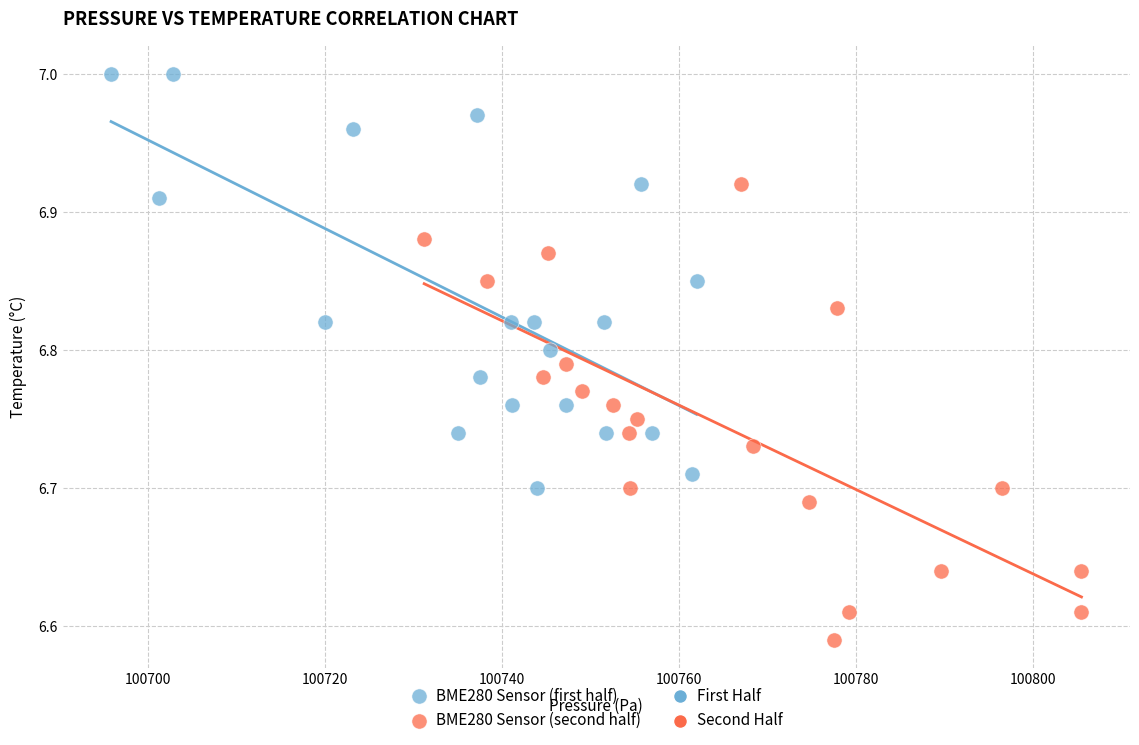

Which series contains the lowest Y value?

BME280 Sensor (second half)